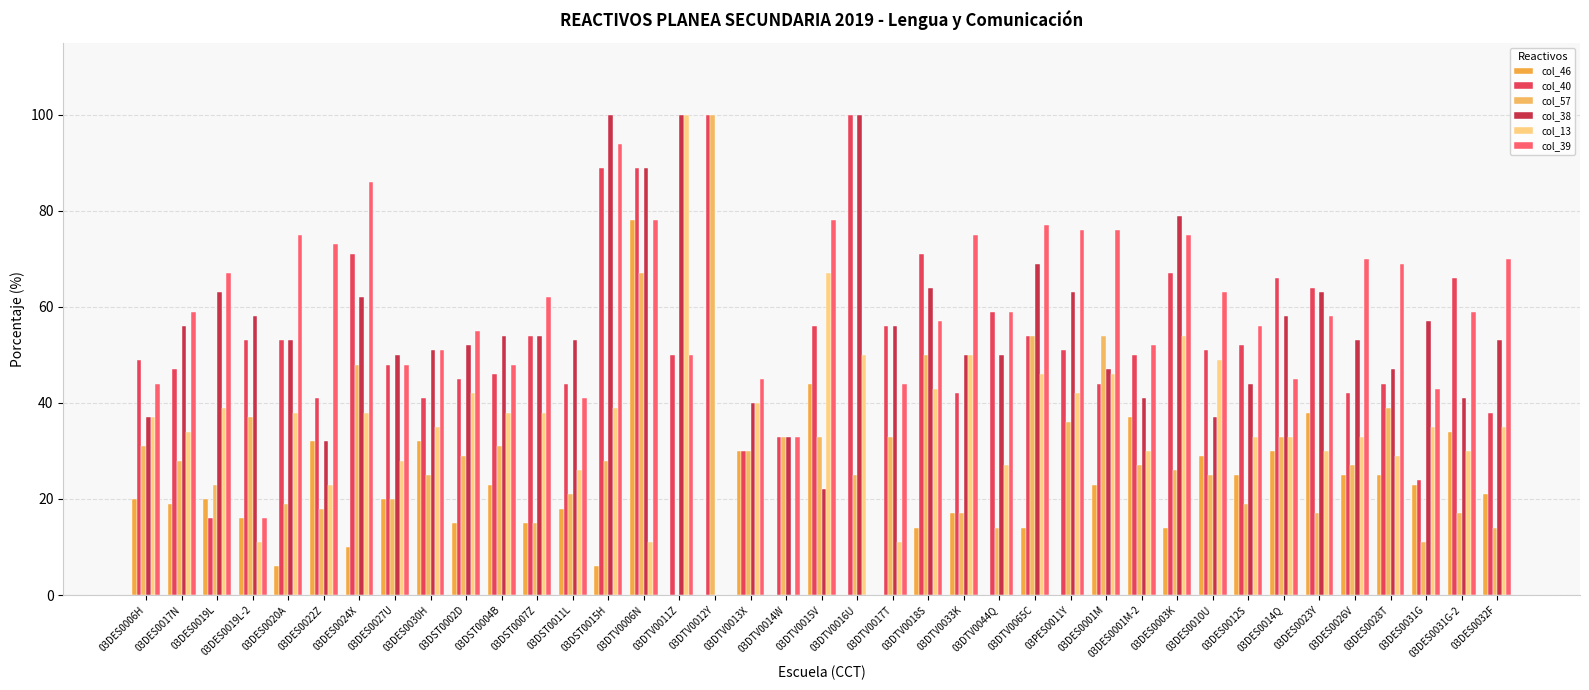

At which label is col_40 closest to 58?

03DTV0044Q